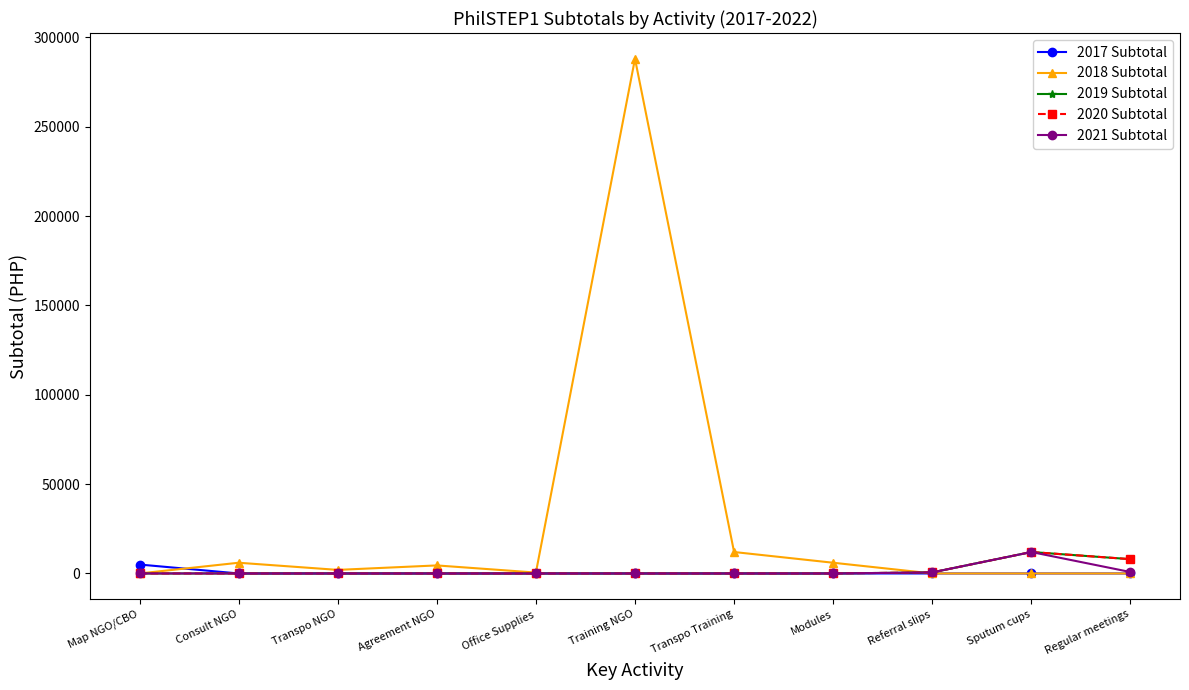

Is the value of 2018 Subtotal at Agreement NGO greater than the value of 2021 Subtotal at Office Supplies?

Yes